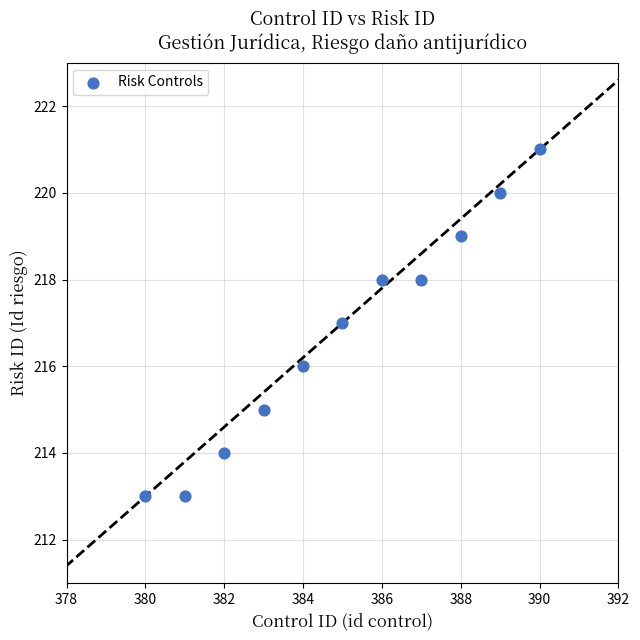

What is the average X value?

385